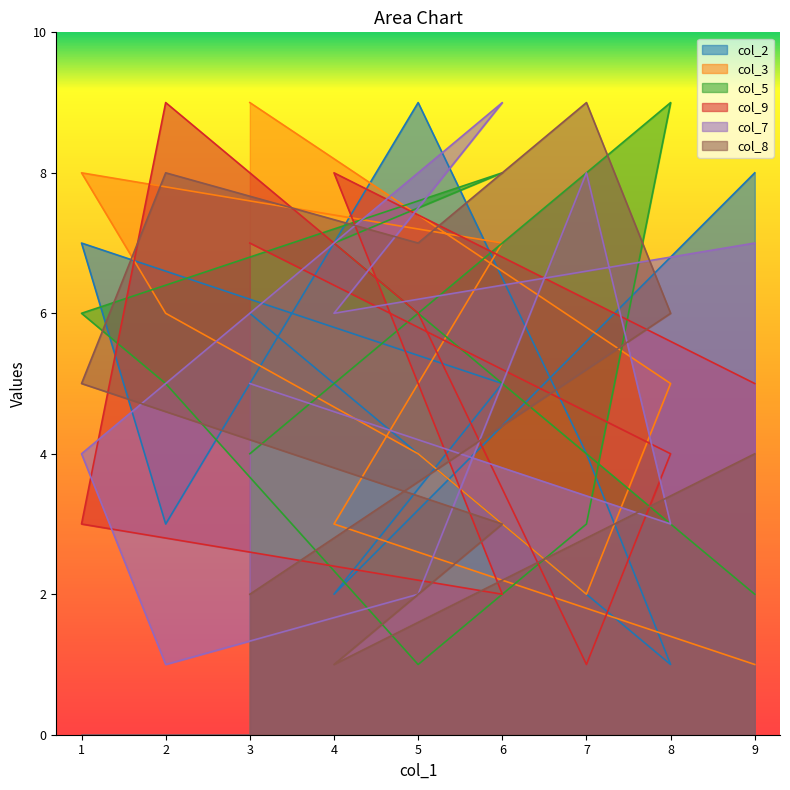

What is the difference between the highest and lowest values at 9?

7